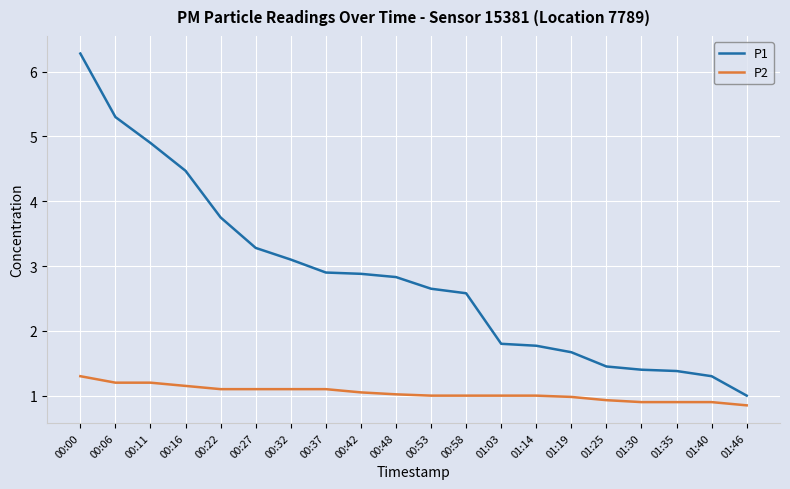

The value of P1 at 00:22 is 2.0. True or false?

False